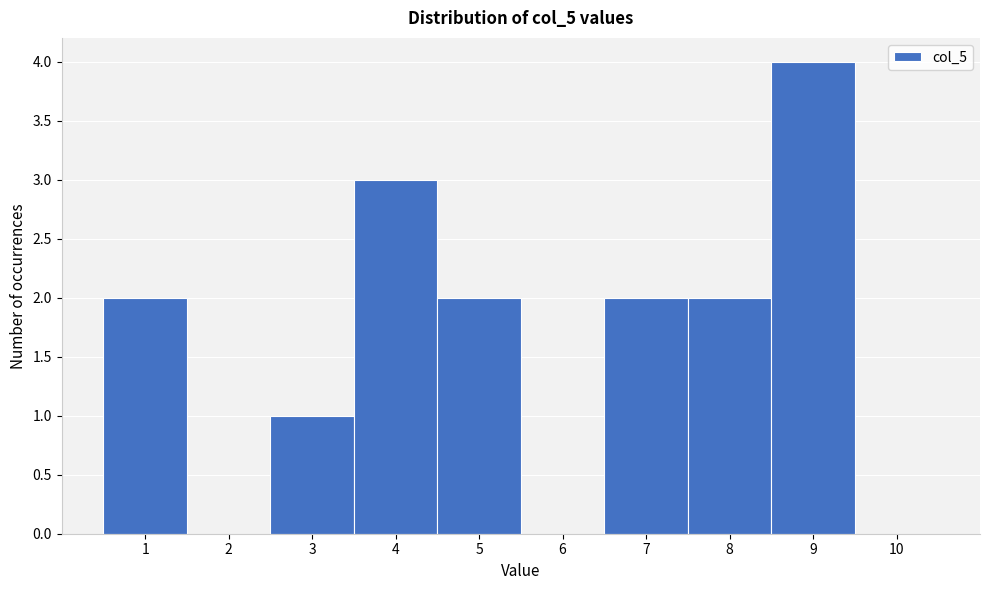

Reading left to right, transcribe this chart: for each bar, give the range it covers on the x-axis and its height. The values are not printed on the chart, so give them approximately, as read against the axis.

0.5 to 1.5: 2
1.5 to 2.5: 0
2.5 to 3.5: 1
3.5 to 4.5: 3
4.5 to 5.5: 2
5.5 to 6.5: 0
6.5 to 7.5: 2
7.5 to 8.5: 2
8.5 to 9.5: 4
9.5 to 10.5: 0